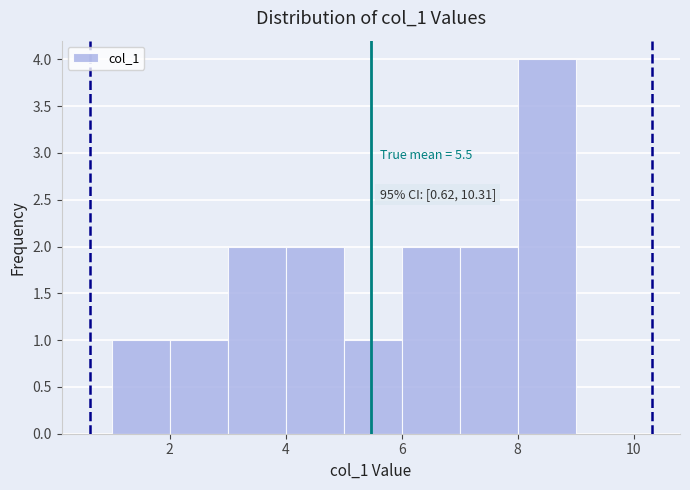

Which range on the x-axis has the tallest bar?

8 to 9